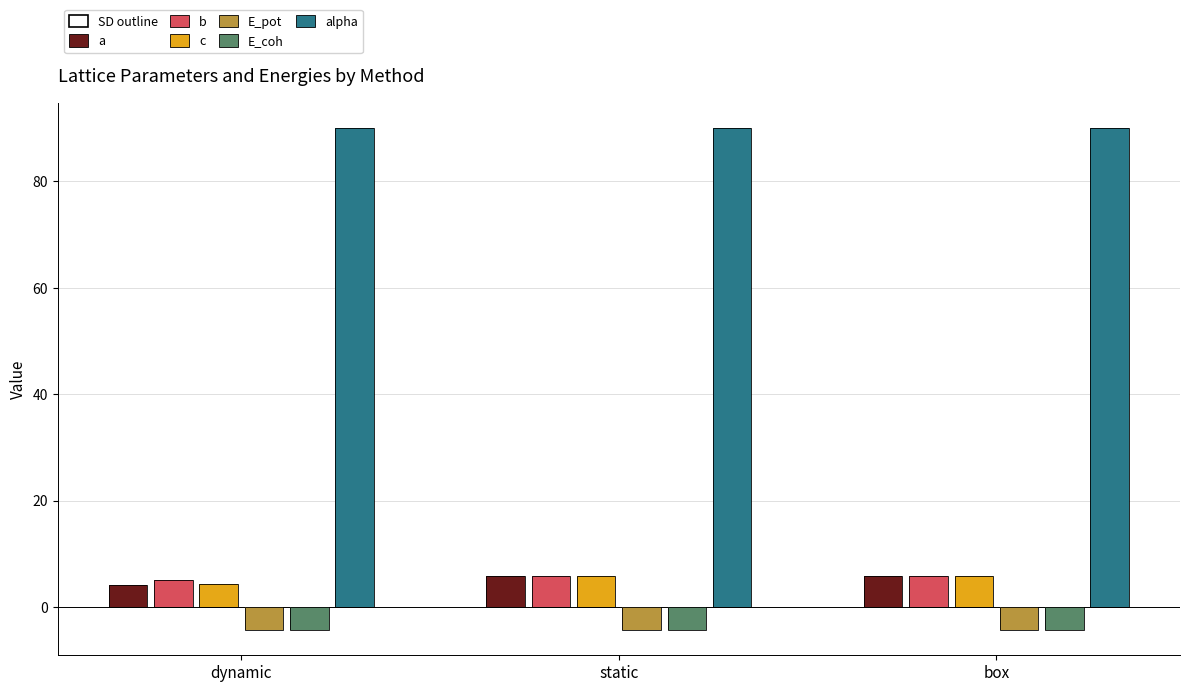

Rank the series at dynamic from lowest to highest value.

E_pot, E_coh, a, c, b, alpha